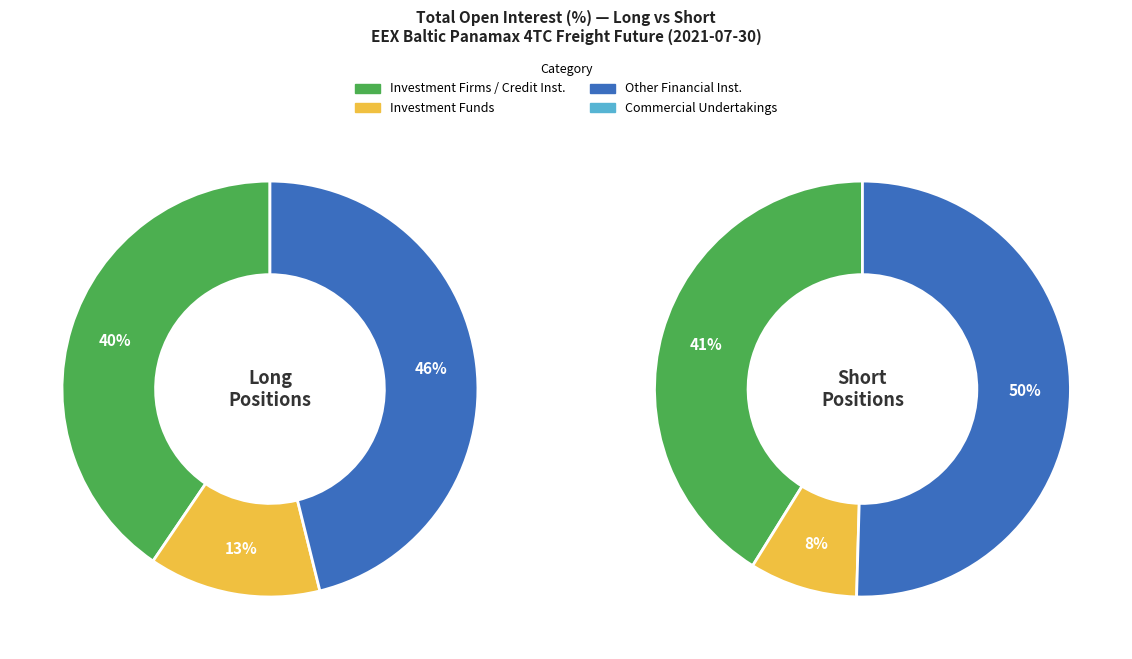

Which series has the widest spread of values?

Investment Funds